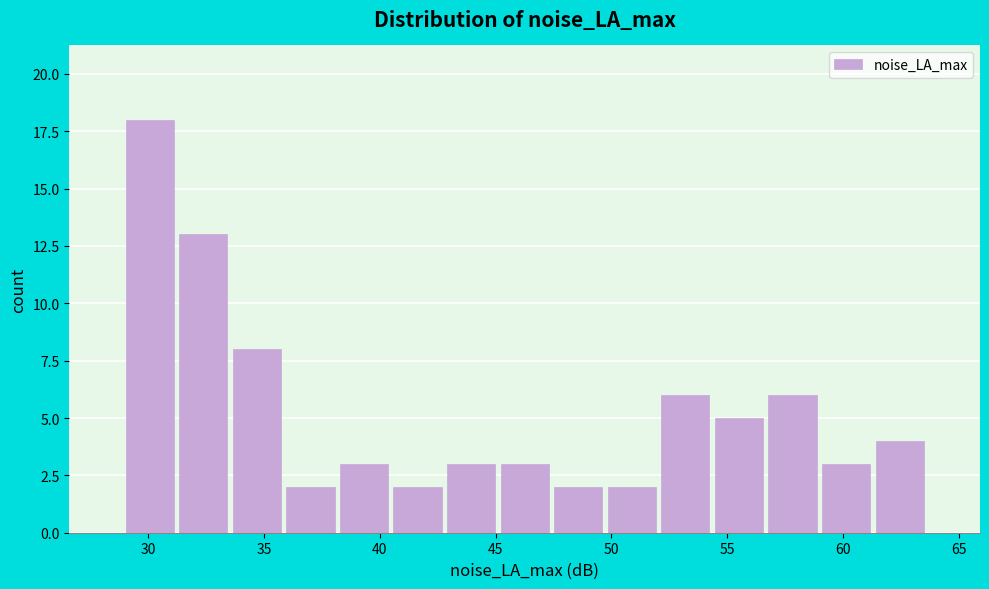

Reading left to right, list every bar in this chart as the range it spans on the x-axis followed by its height. Neither the bar edges nor the heights are printed on the chart, so give them approximately, as read against the axes.

29.0 to 31.0: 18
31.0 to 33.5: 13
33.5 to 36.0: 8
36.0 to 38.0: 2
38.0 to 40.5: 3
40.5 to 43.0: 2
43.0 to 45.0: 3
45.0 to 47.5: 3
47.5 to 49.5: 2
49.5 to 52.0: 2
52.0 to 54.5: 6
54.5 to 56.5: 5
56.5 to 59.0: 6
59.0 to 61.5: 3
61.5 to 63.5: 4